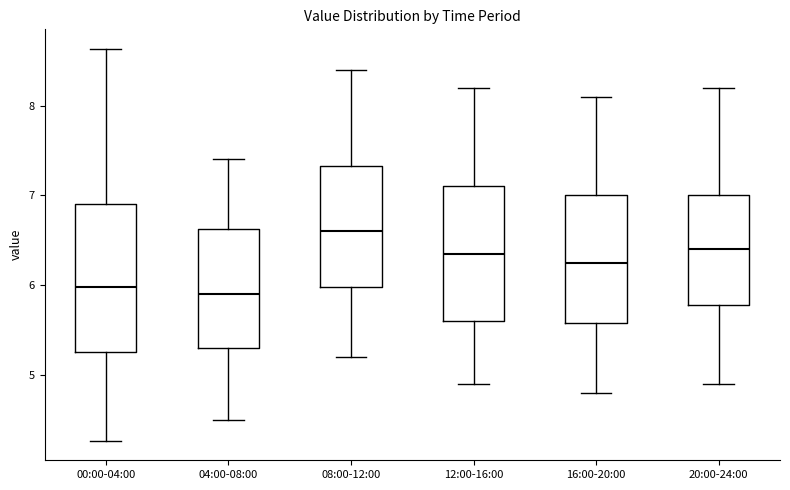

Where does the median line of the box for 00:00-04:00 sit on the y-axis? The values are not printed on the chart, so give them approximately, as read against the axis.

6.0